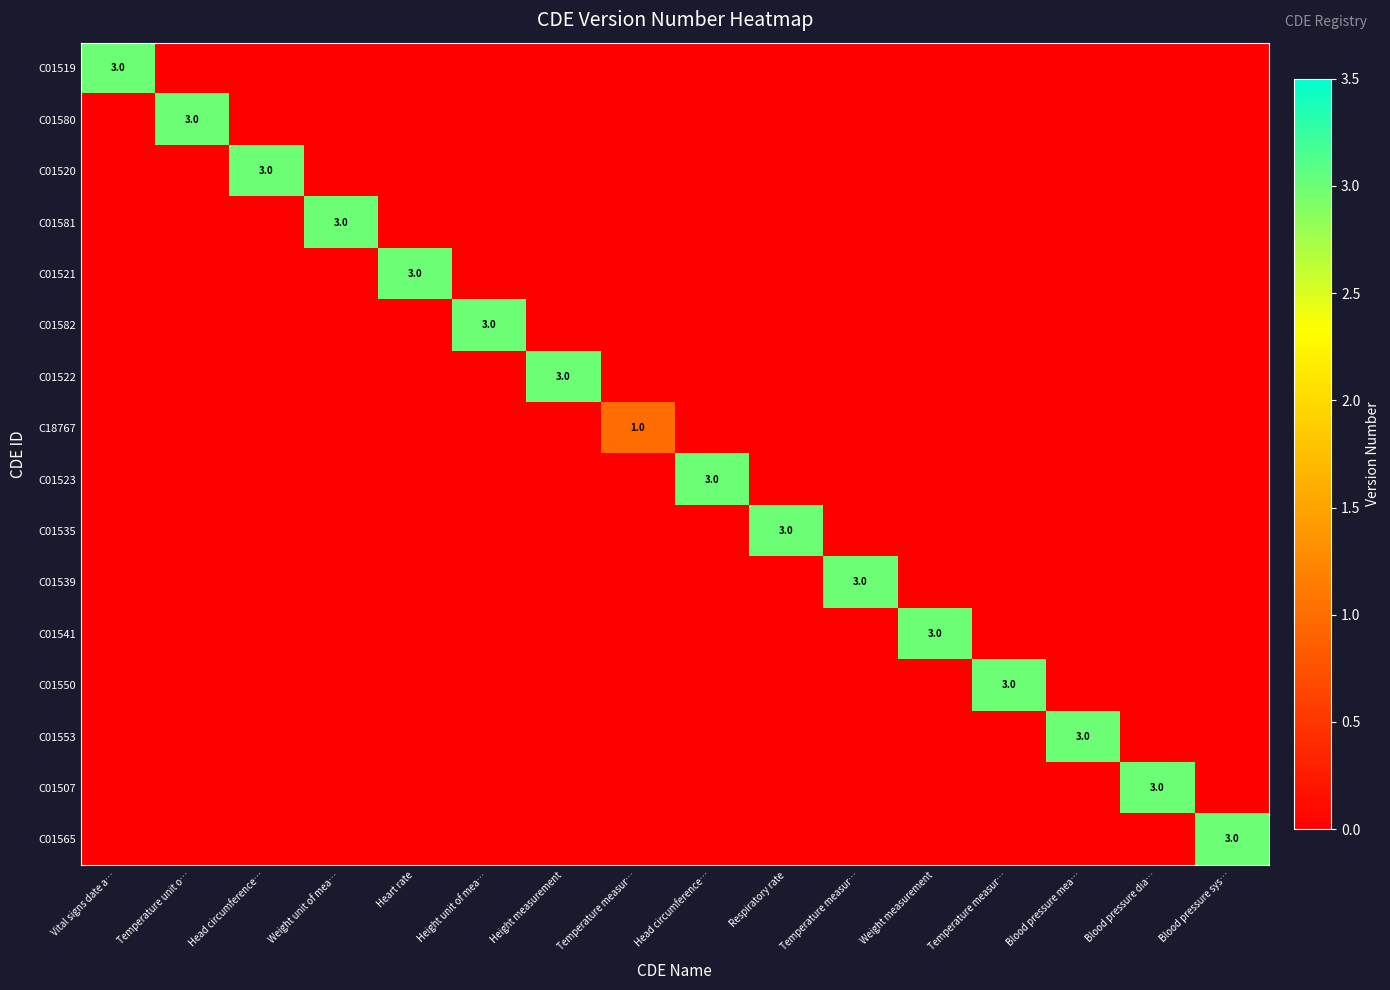

Which category has the lowest value in the C01507 series?

Vital signs date a…